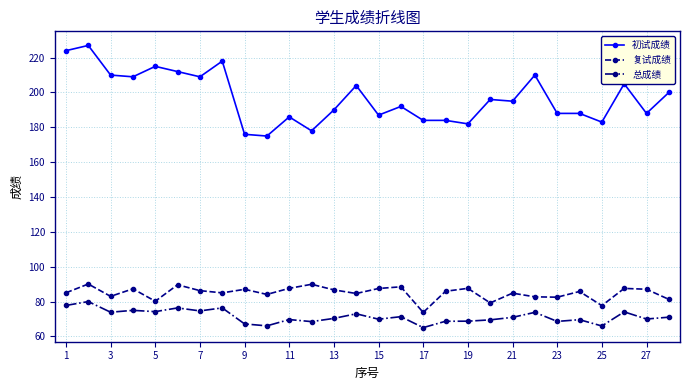

How many data points in 初试成绩 are less than 195?

14